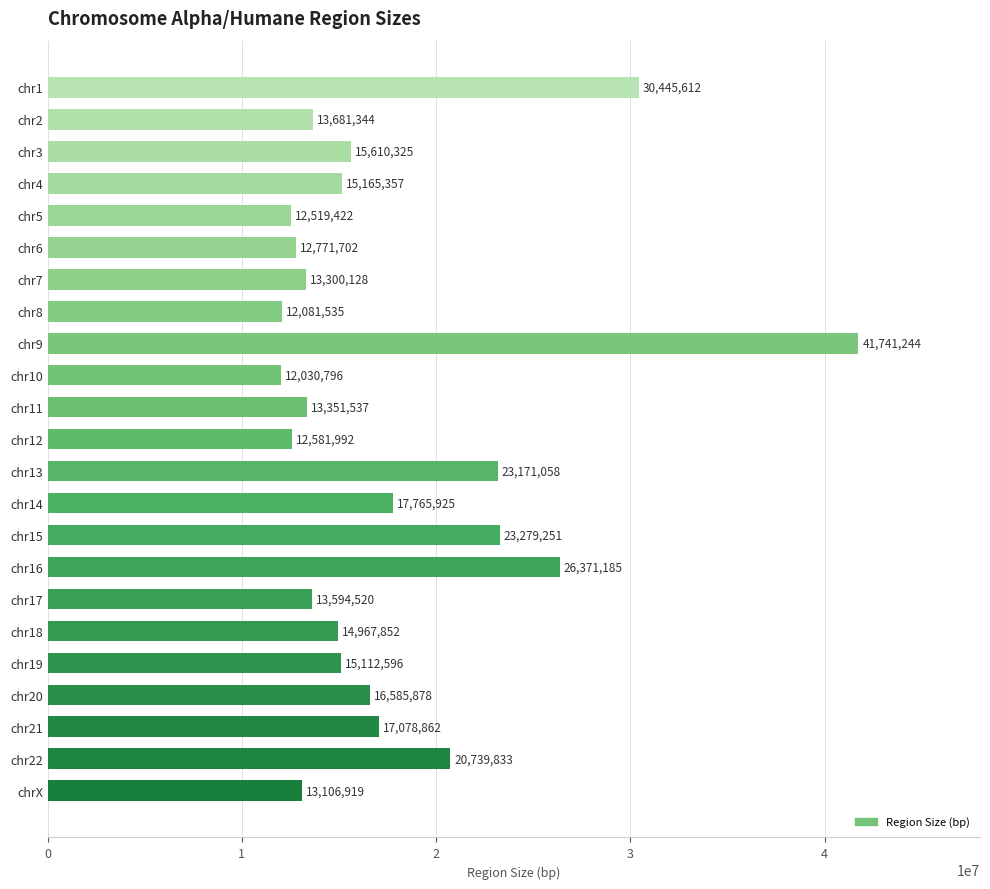

What is the label of the 15th bar from the bottom?

chr9